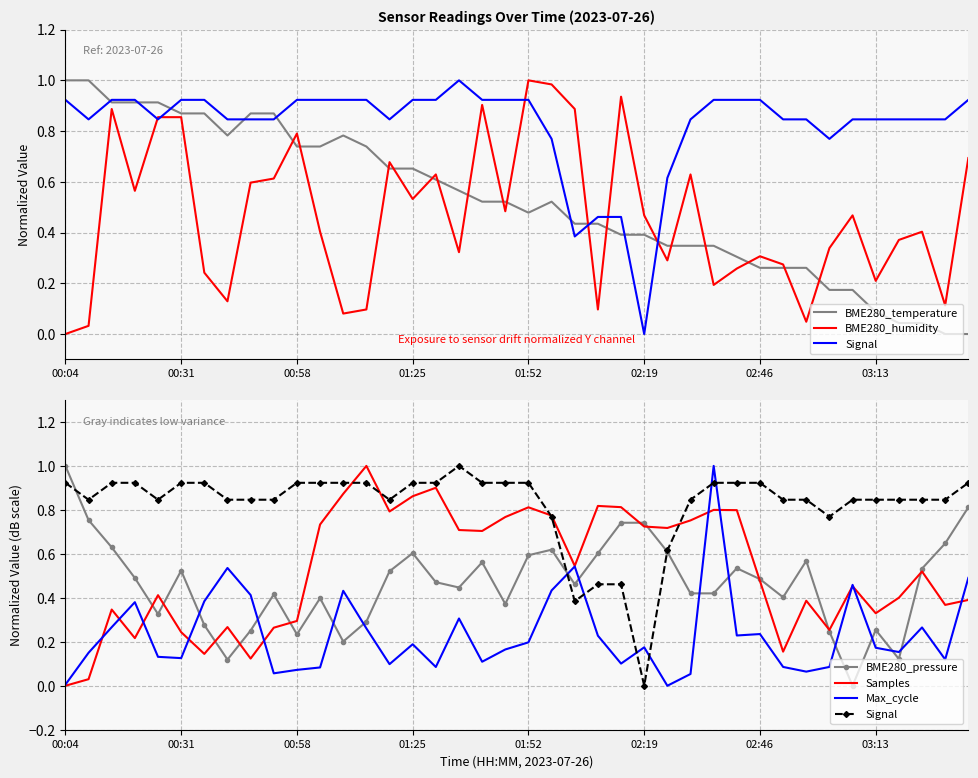

What is the sum of the BME280_temperature values at 35 and 12?

0.9